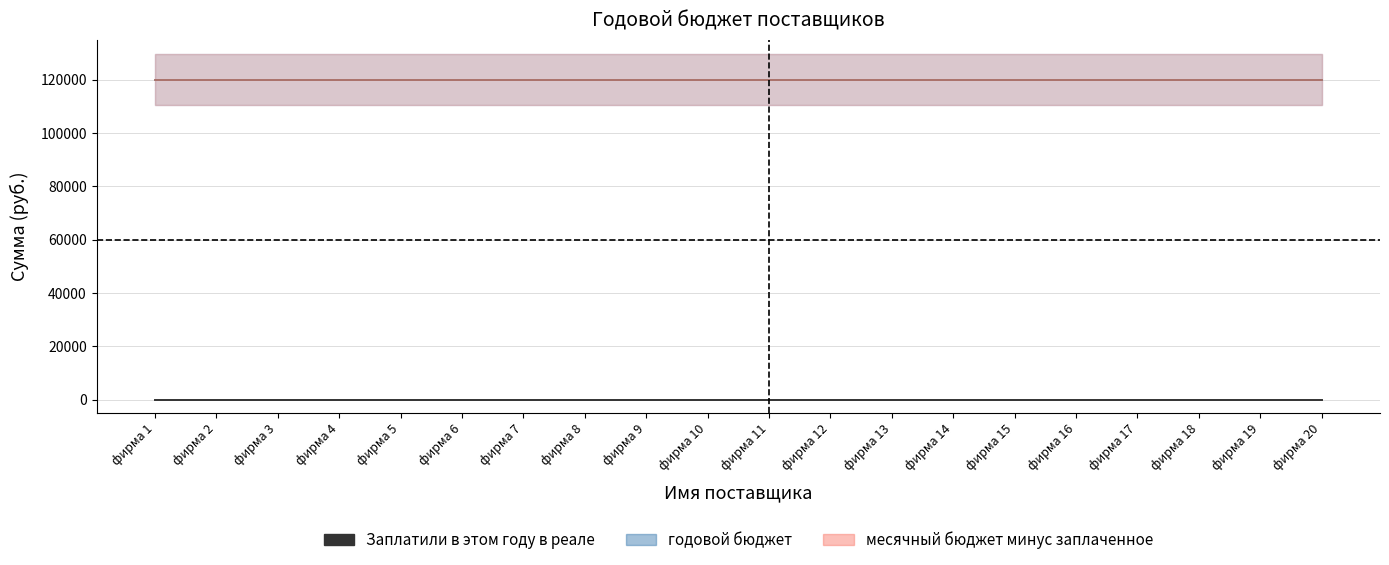

Reading left to right, extract all data points from this chart.

Заплатили в этом году в реале: фирма 1=0	фирма 2=0	фирма 3=0	фирма 4=0	фирма 5=0	фирма 6=0	фирма 7=0	фирма 8=0	фирма 9=0	фирма 10=0	фирма 11=0	фирма 12=0	фирма 13=0	фирма 14=0	фирма 15=0	фирма 16=0	фирма 17=0	фирма 18=0	фирма 19=0	фирма 20=0
годовой бюджет: фирма 1=120000	фирма 2=120000	фирма 3=120000	фирма 4=120000	фирма 5=120000	фирма 6=120000	фирма 7=120000	фирма 8=120000	фирма 9=120000	фирма 10=120000	фирма 11=120000	фирма 12=120000	фирма 13=120000	фирма 14=120000	фирма 15=120000	фирма 16=120000	фирма 17=120000	фирма 18=120000	фирма 19=120000	фирма 20=120000
месячный бюджет минус заплаченное: фирма 1=120000	фирма 2=120000	фирма 3=120000	фирма 4=120000	фирма 5=120000	фирма 6=120000	фирма 7=120000	фирма 8=120000	фирма 9=120000	фирма 10=120000	фирма 11=120000	фирма 12=120000	фирма 13=120000	фирма 14=120000	фирма 15=120000	фирма 16=120000	фирма 17=120000	фирма 18=120000	фирма 19=120000	фирма 20=120000